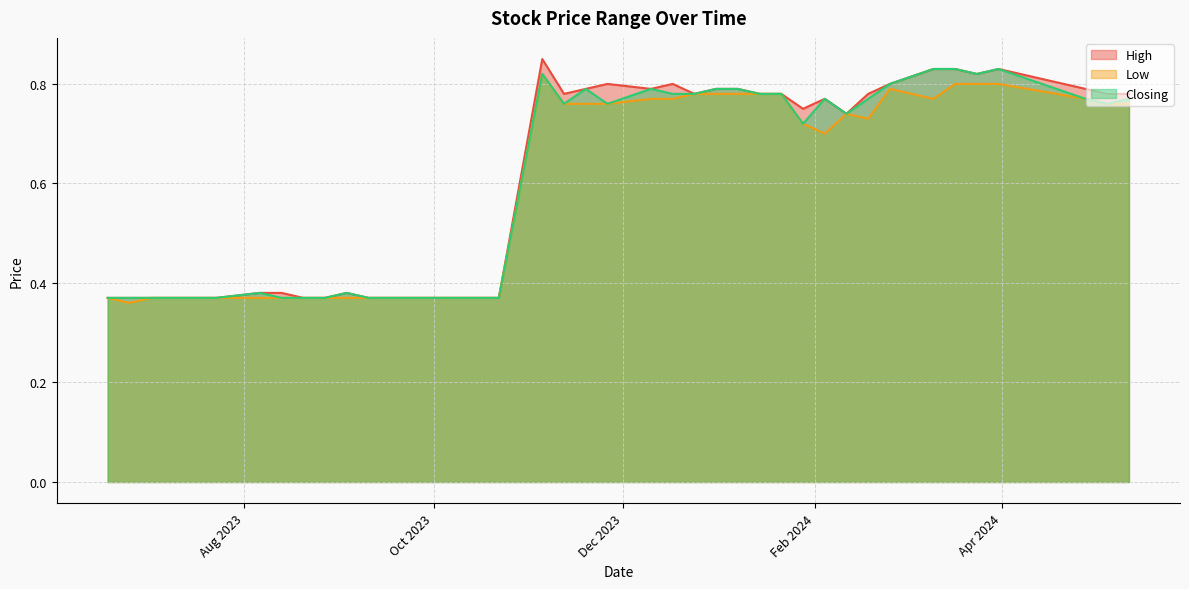

True or false: High and Low cross at least once.

False